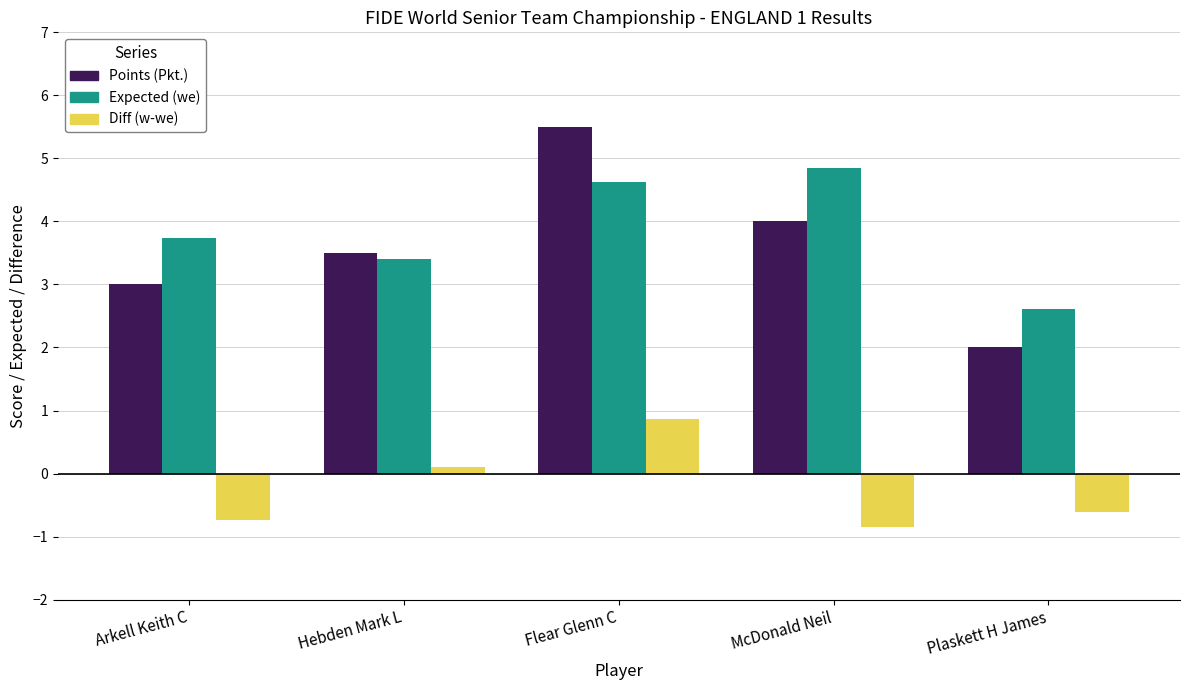

True or false: Diff (w-we) has a value of 0.9 at Flear Glenn C.

True